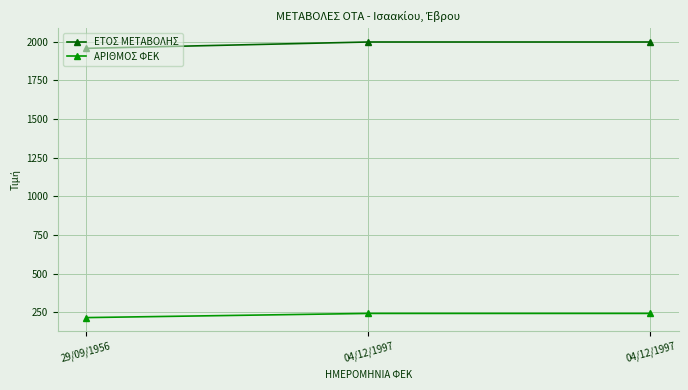

Is this an area chart (filled region under the line)?

No